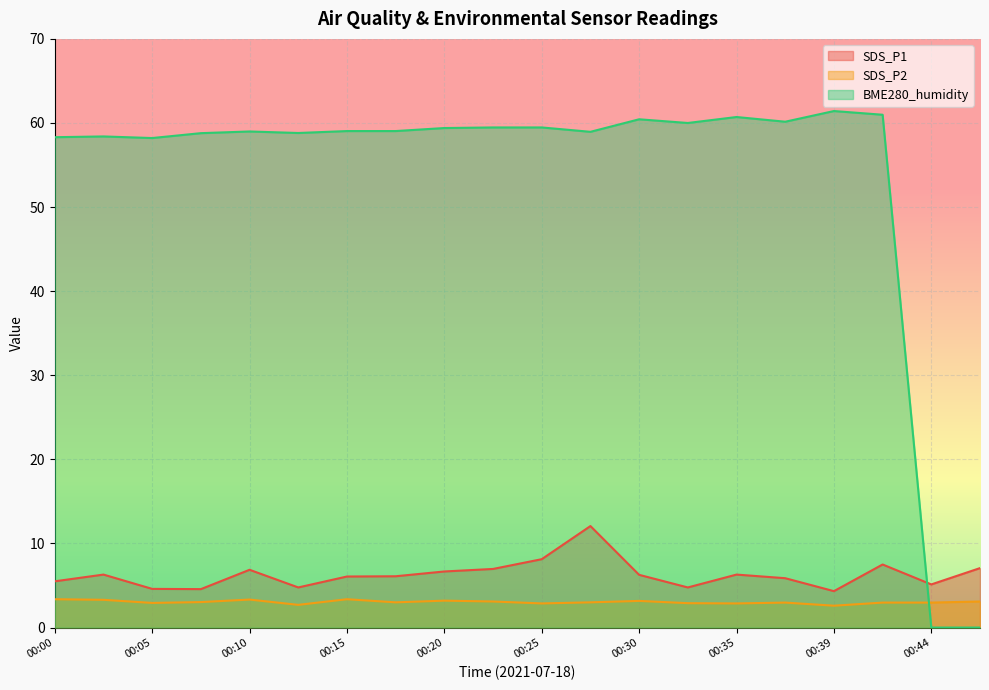

Which category has the highest value in the SDS_P2 series?

00:00